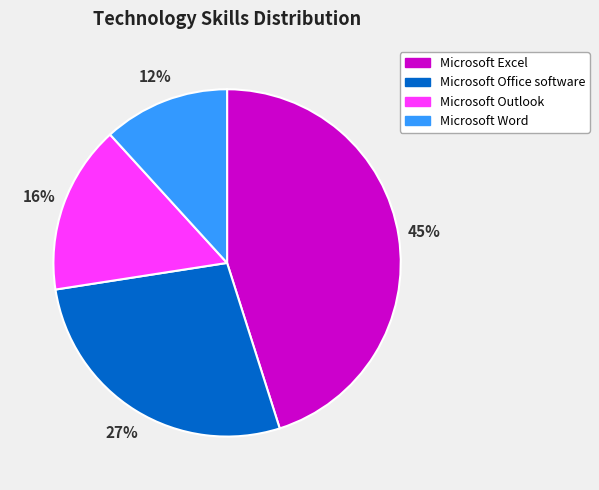

To the nearest percent, what percentage of the pie is Microsoft Office software?

27%